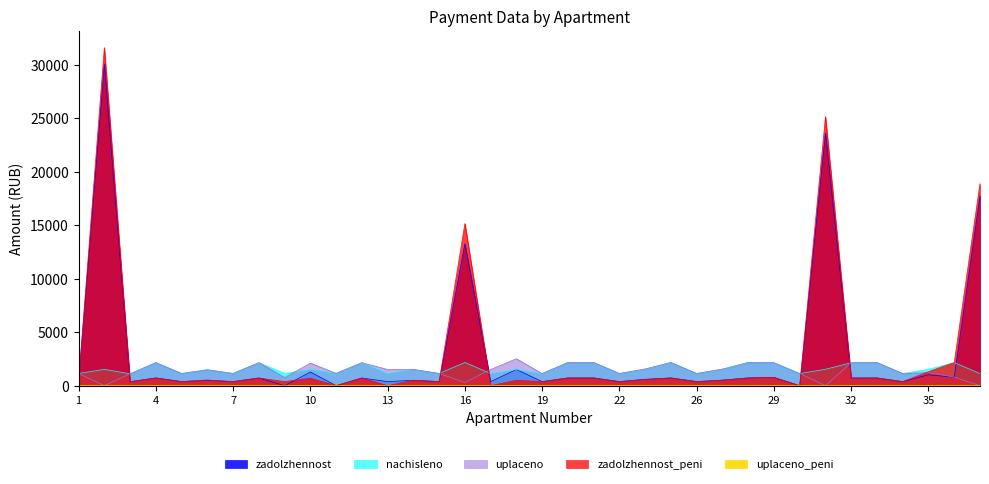

The zadolzhennost series shows 23622.1 at 31. True or false?

True